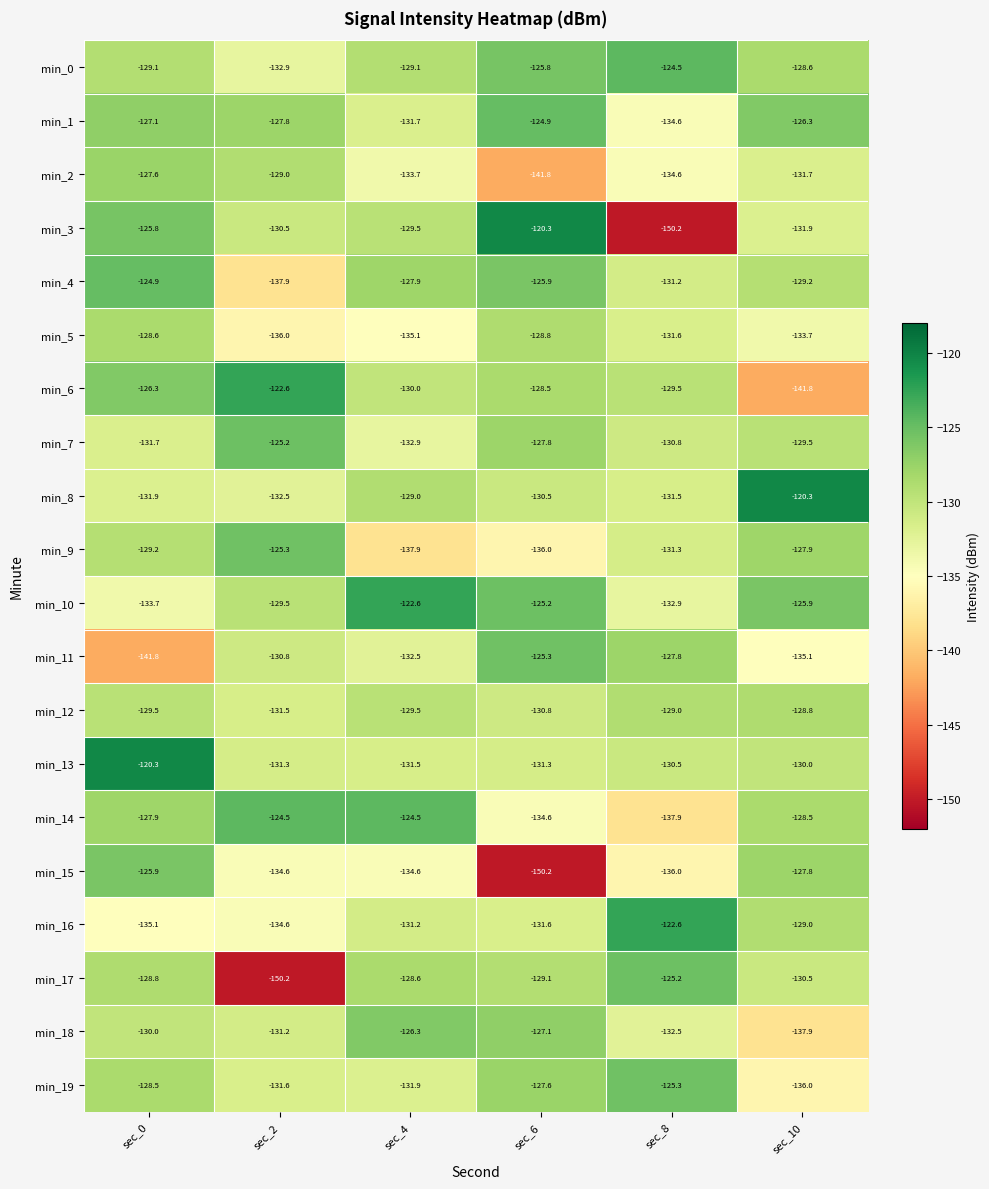

What is the minimum value shown in the chart?

-150.2